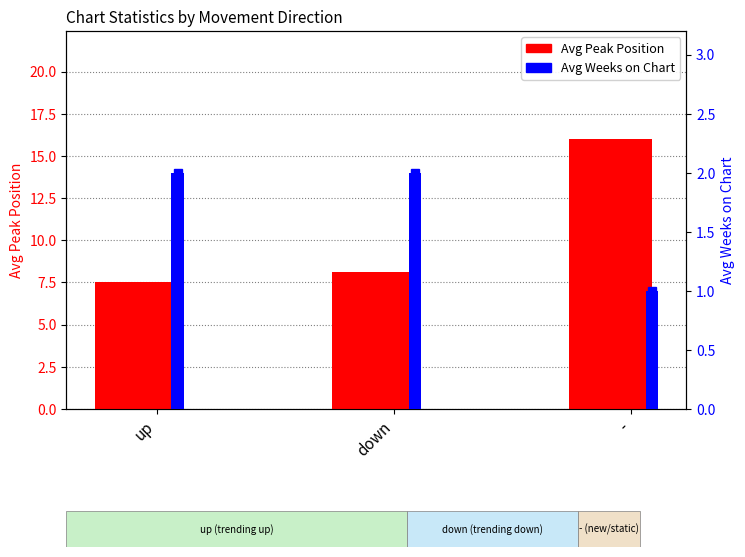

How many bars are there in each group?

2